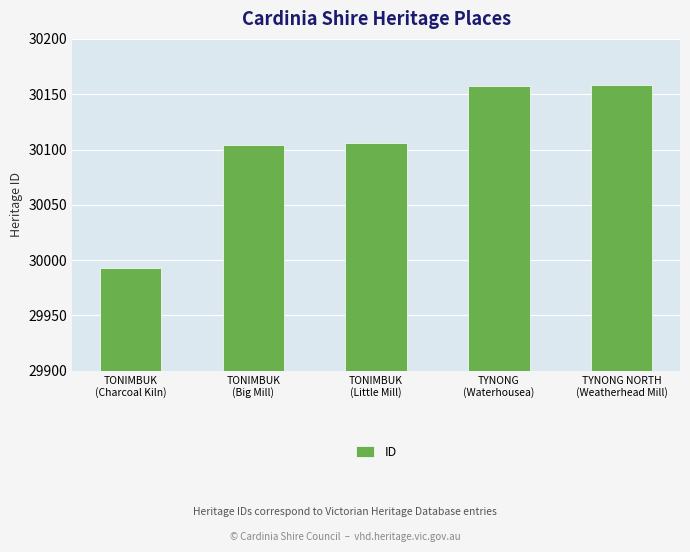

What is the sum of all values?

150518